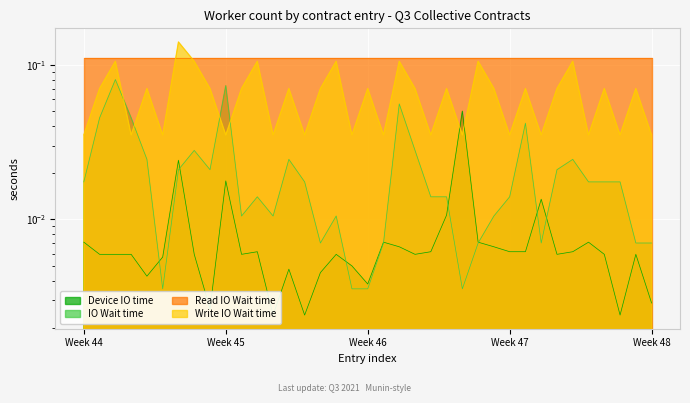

Is it true that Write IO Wait time equals 0.2 at 26?

False